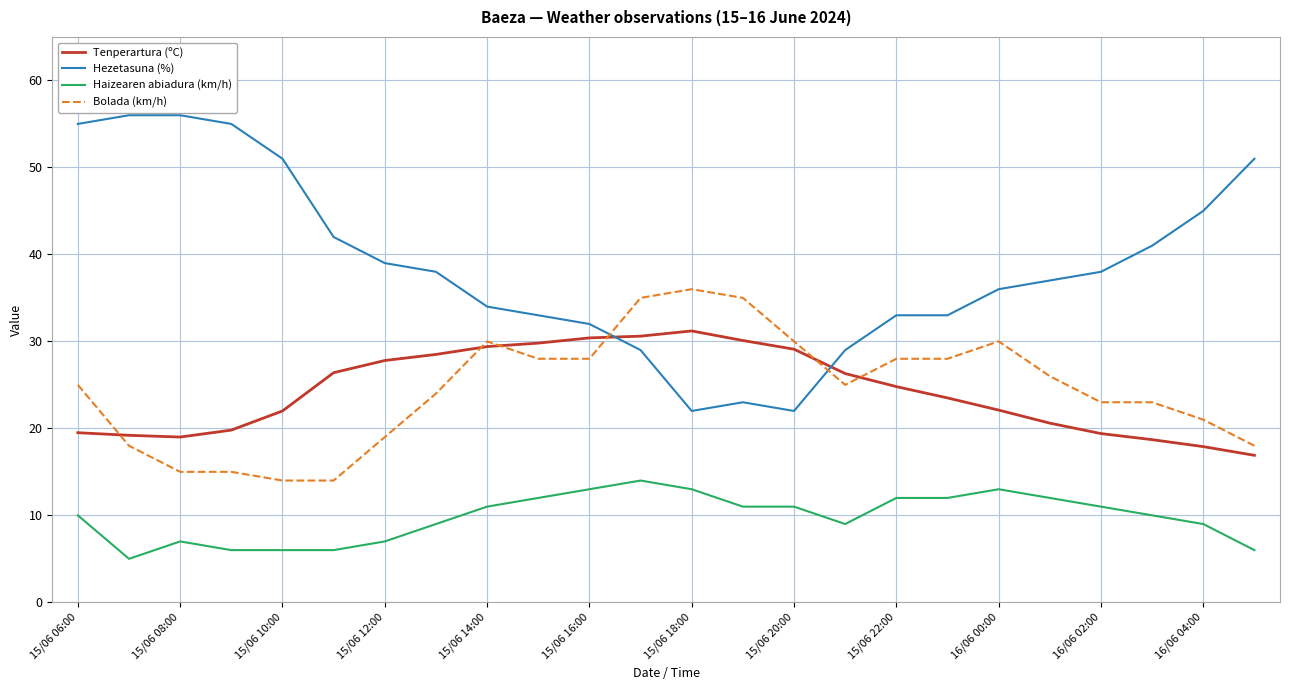

Which series has the widest spread of values?

Hezetasuna (%)